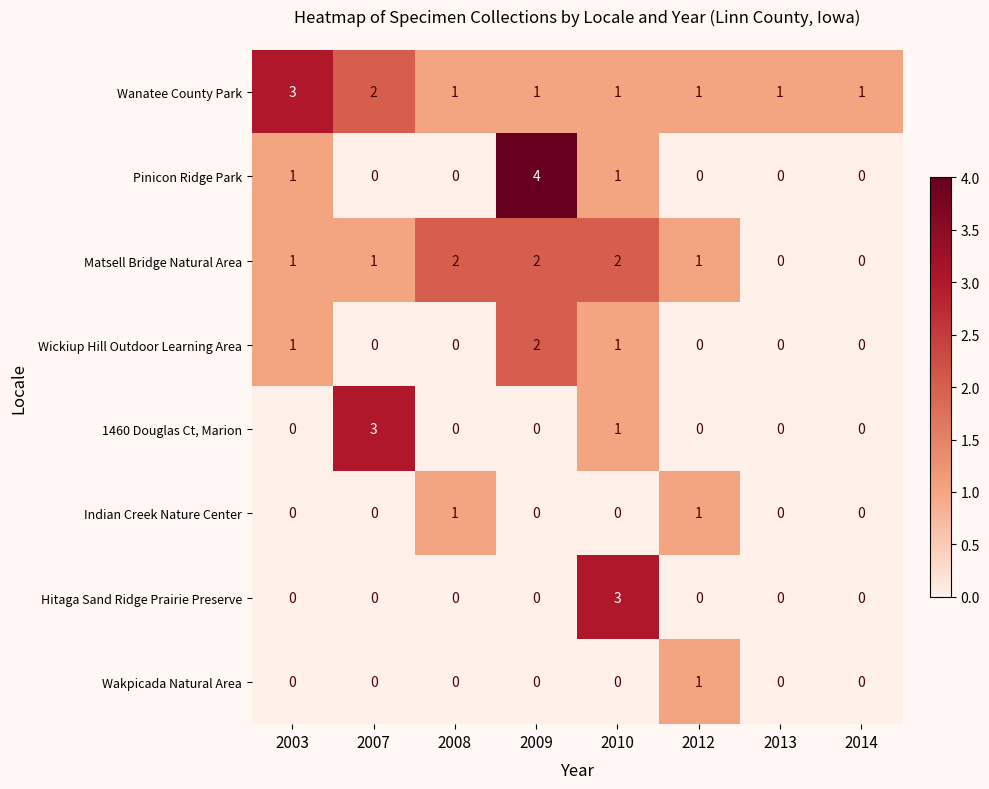

How many positive values does the Pinicon Ridge Park series have?

3